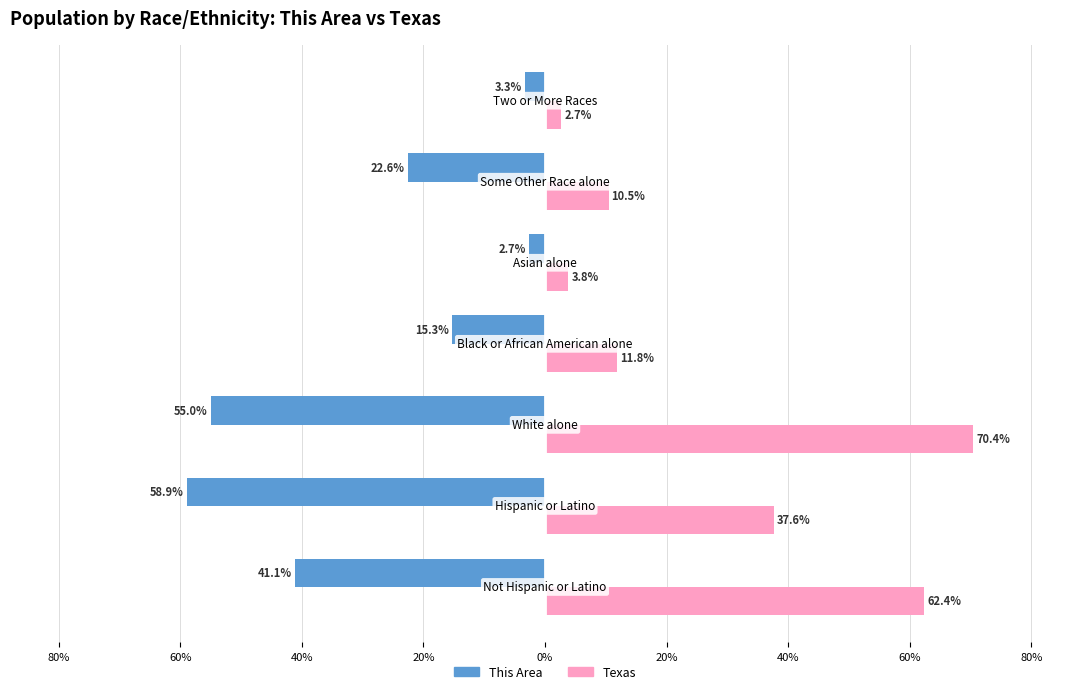

What are all the series names shown in the legend?

This Area, Texas